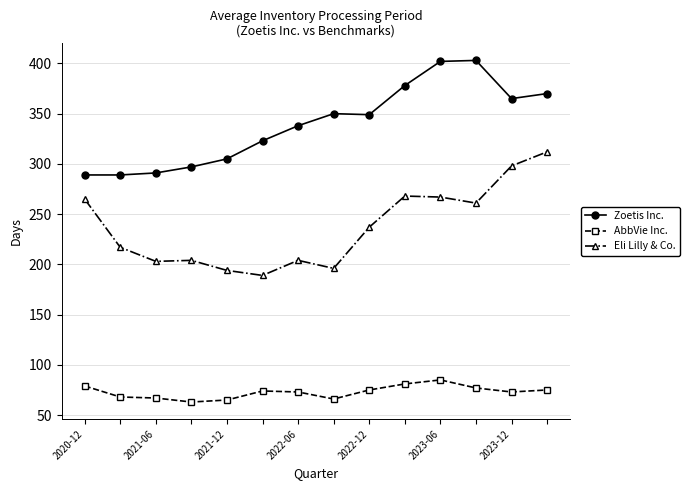

True or false: Zoetis Inc. and AbbVie Inc. cross at least once.

False